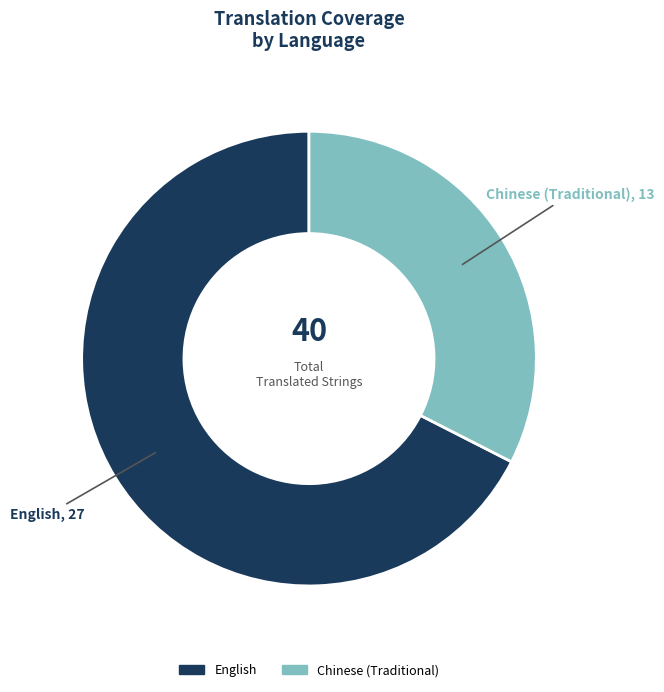

Which slice is the largest?

English